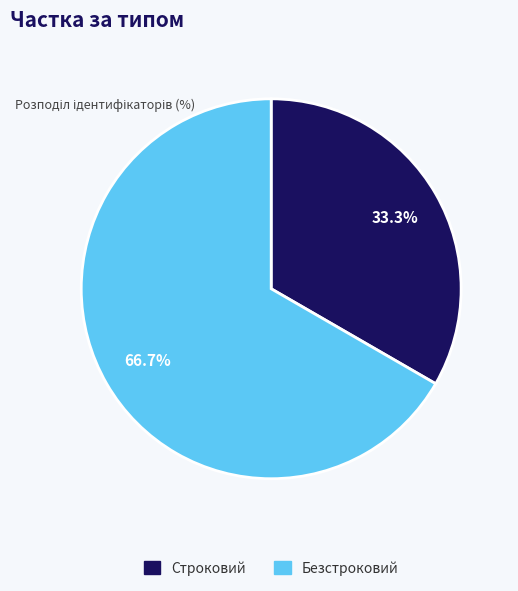

Which has a higher value, Безстроковий or Строковий?

Безстроковий